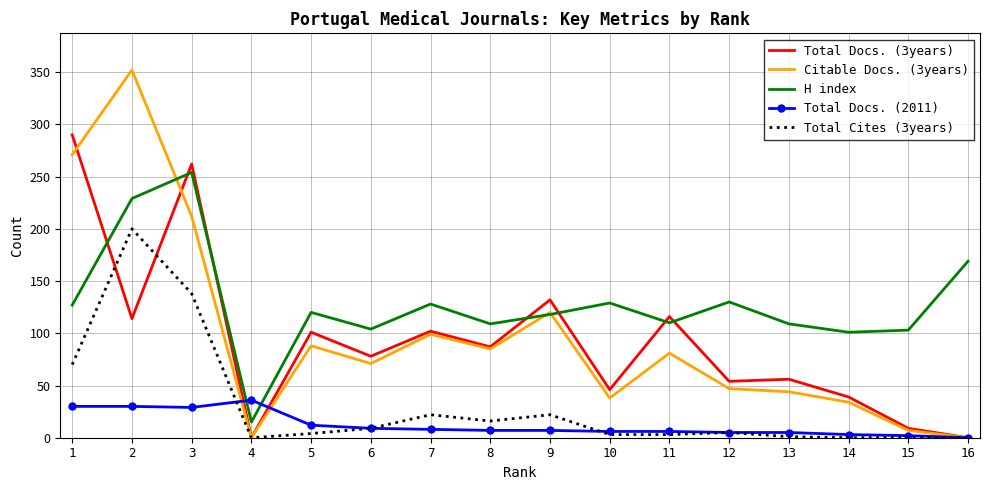

At which category is the sum across all series the highest?

2